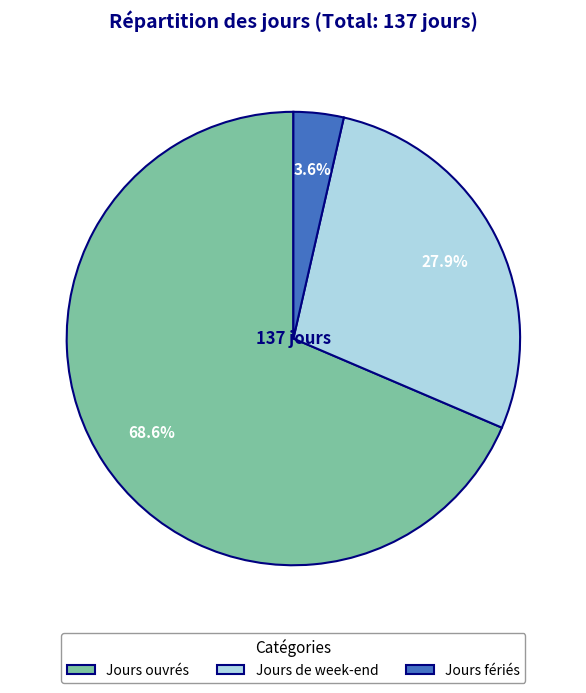

Between Jours fériés and Jours ouvrés, which is larger?

Jours ouvrés